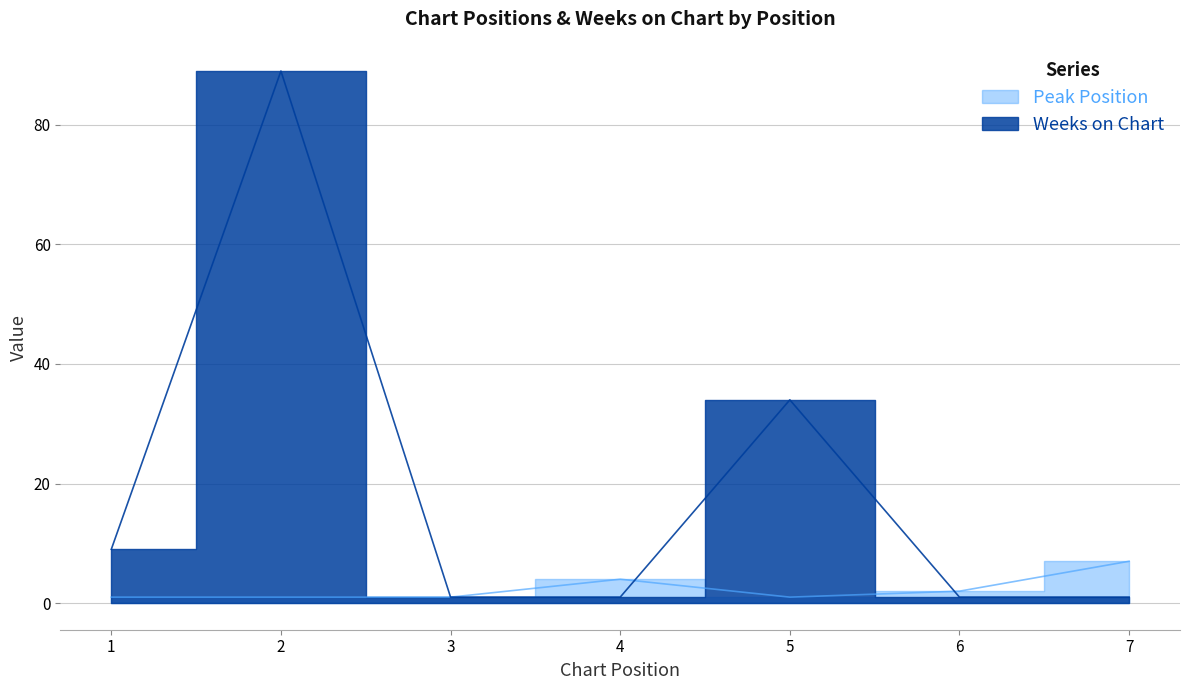

How many interior local peaks does the Weeks on Chart series have?

2